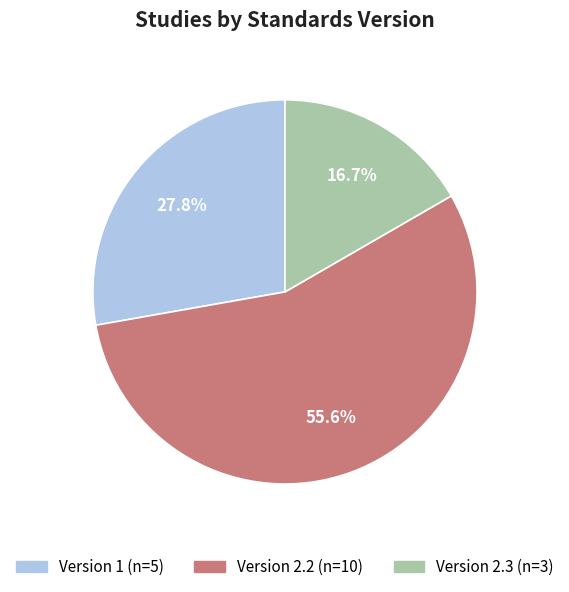

The Version 2.2 slice represents 49% of the pie. True or false?

False